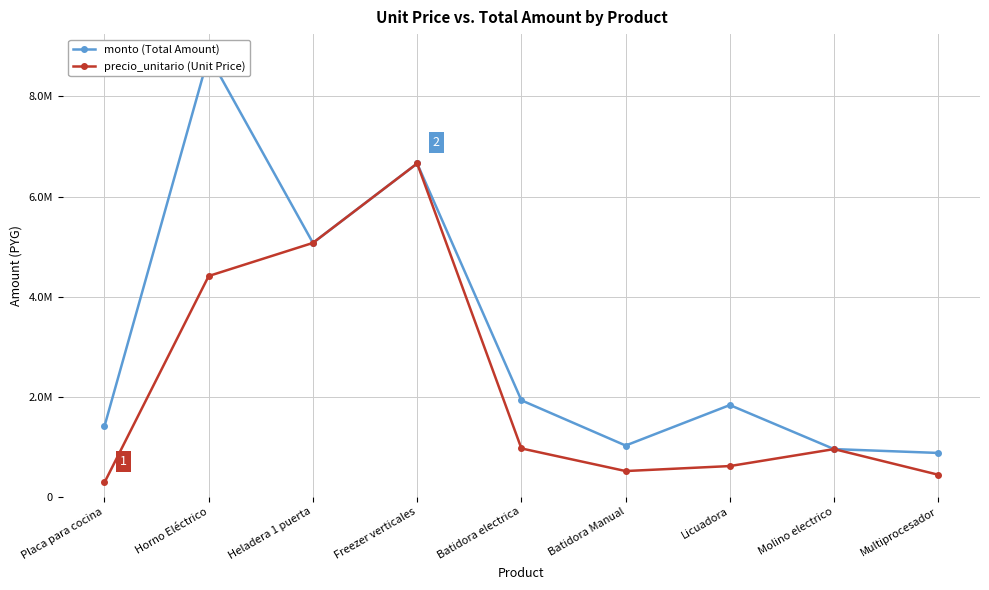

Which series changed the most between Placa para cocina and Molino electrico?

precio_unitario (Unit Price)